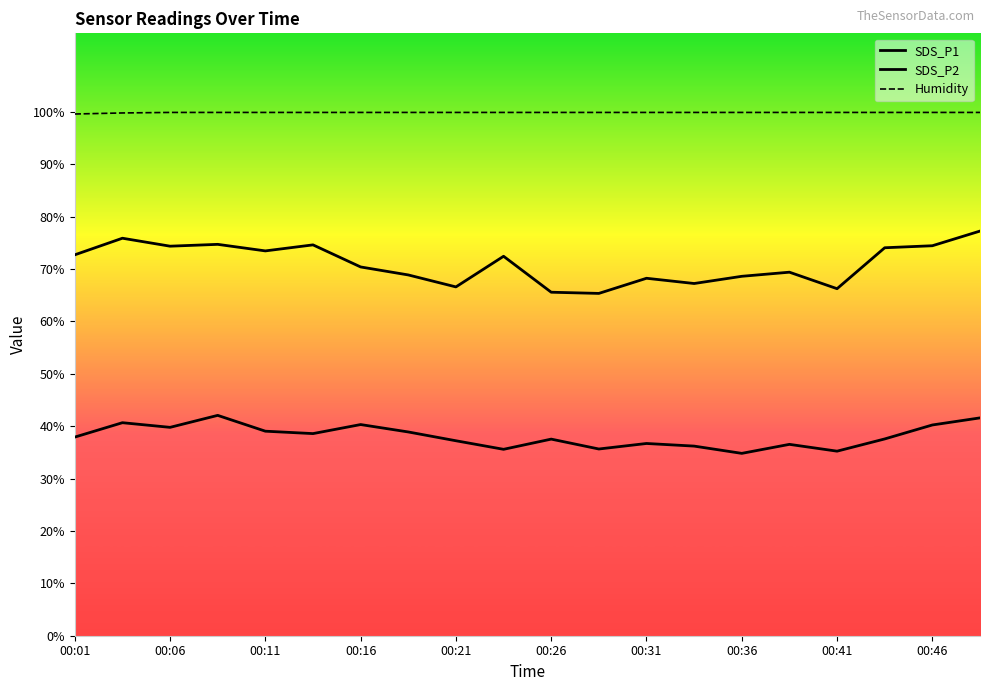

List the series in order of their peak value, highest first.

Humidity, SDS_P1, SDS_P2